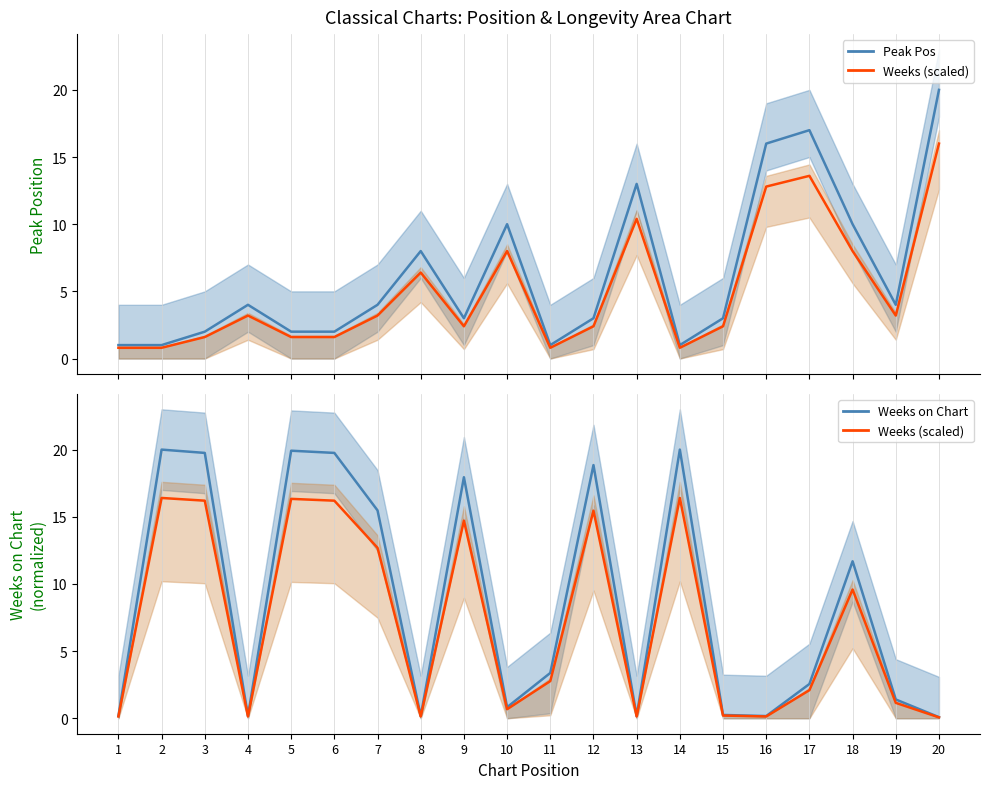

What is the total value across all series at 12?

39.7